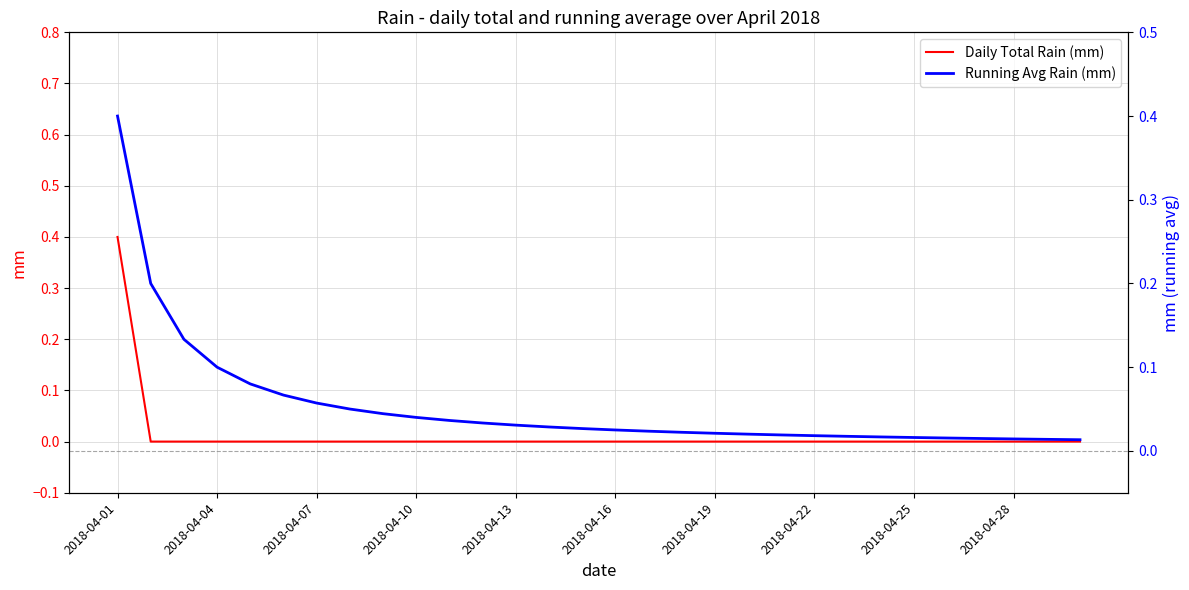

True or false: Running Avg Rain (mm) and Daily Total Rain (mm) intersect in this chart.

False